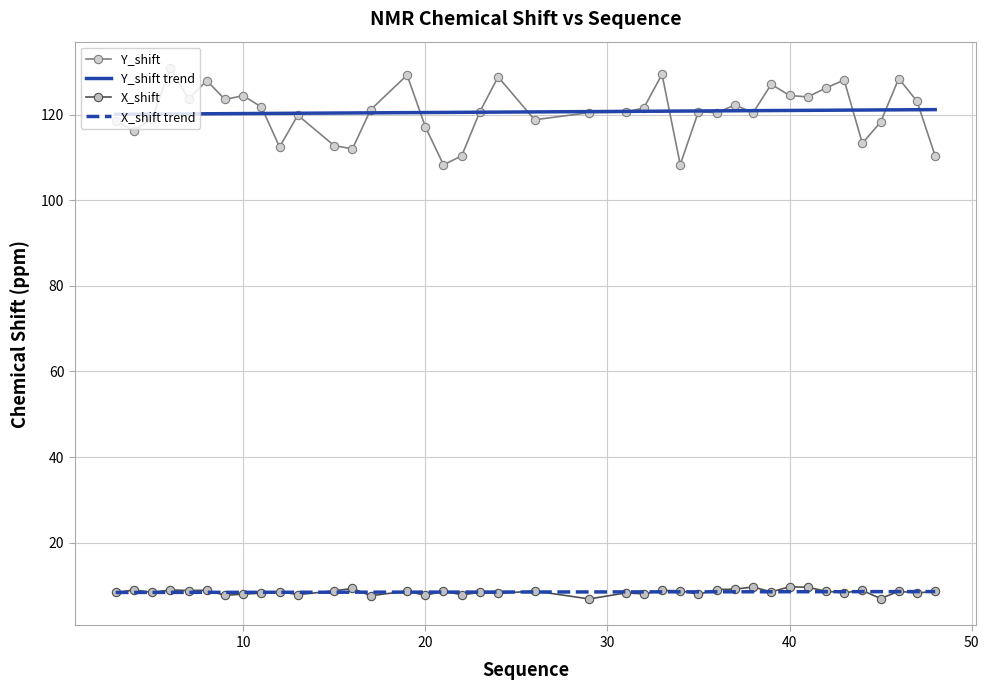

True or false: X_shift and Y_shift intersect in this chart.

False